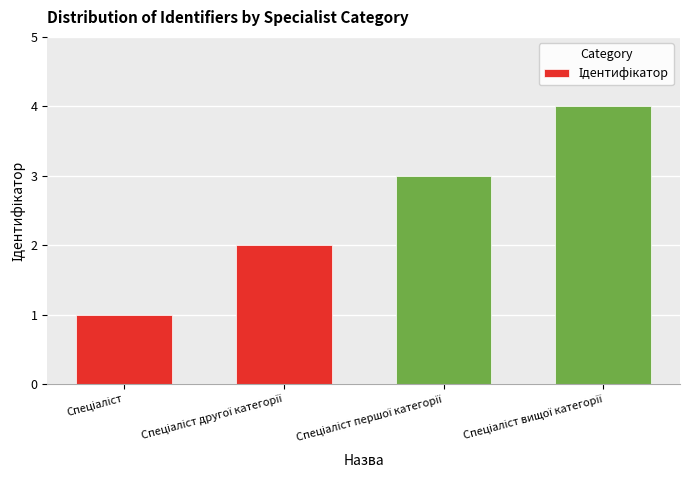

Does the chart contain stacked bars?

No